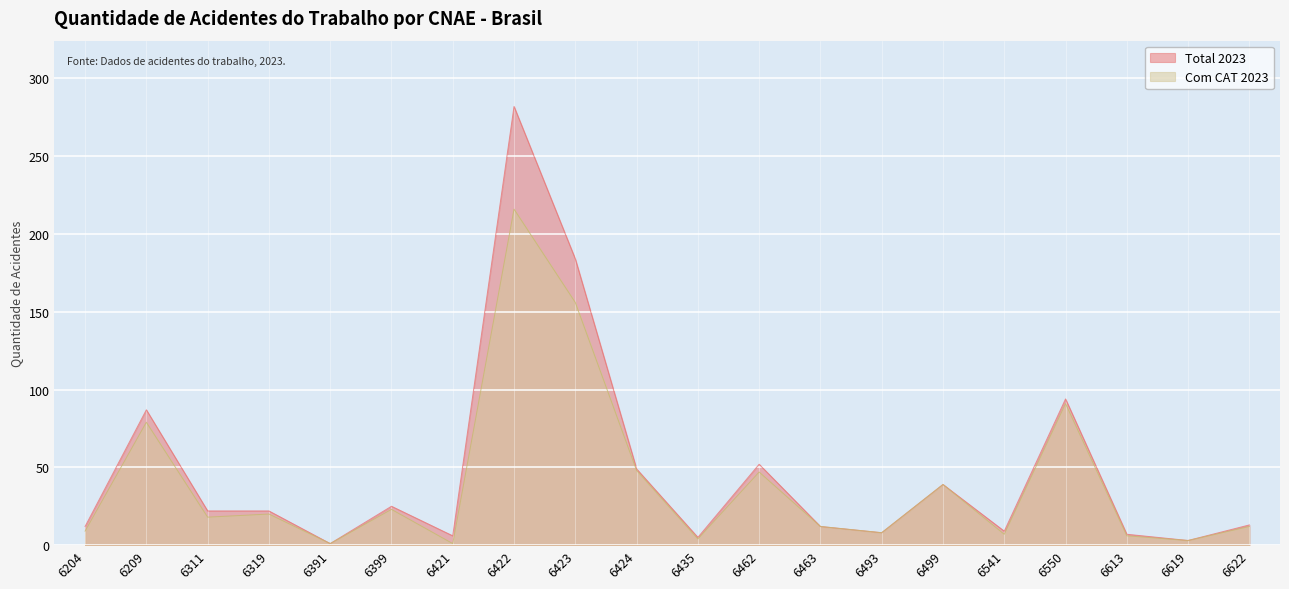

Rank the categories by Com CAT 2023 value from highest to lowest.

6422, 6423, 6550, 6209, 6424, 6462, 6499, 6399, 6319, 6311, 6463, 6622, 6204, 6493, 6541, 6613, 6435, 6619, 6391, 6421